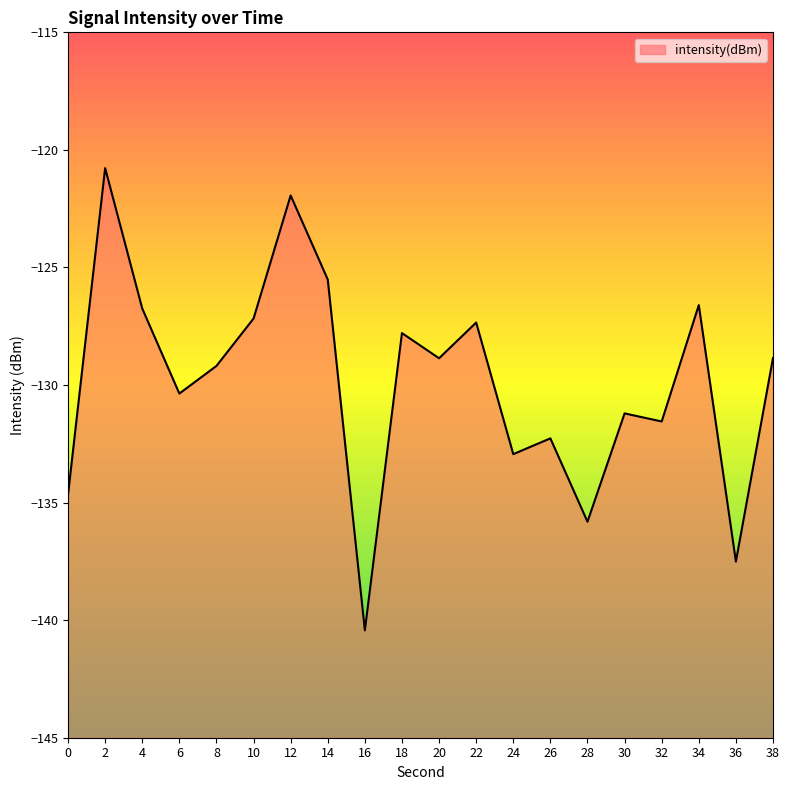

Is it true that the value at 14 is -82.1?

False